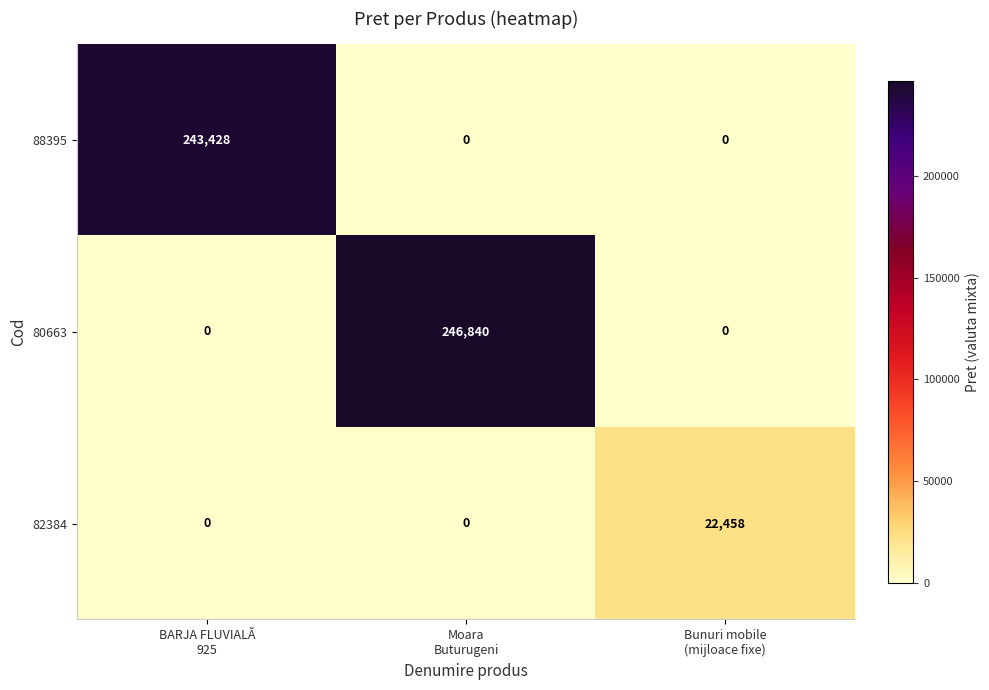

Between Moara
Buturugeni and Bunuri mobile
(mijloace fixe), which series saw the biggest shift?

80663